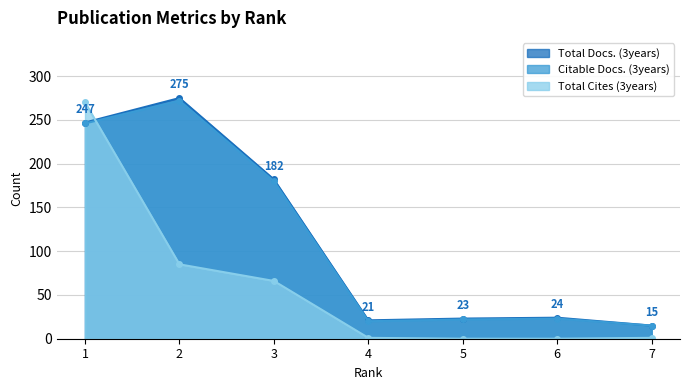

What is the difference between the maximum and minimum values in the Total Cites (3years) series?

270